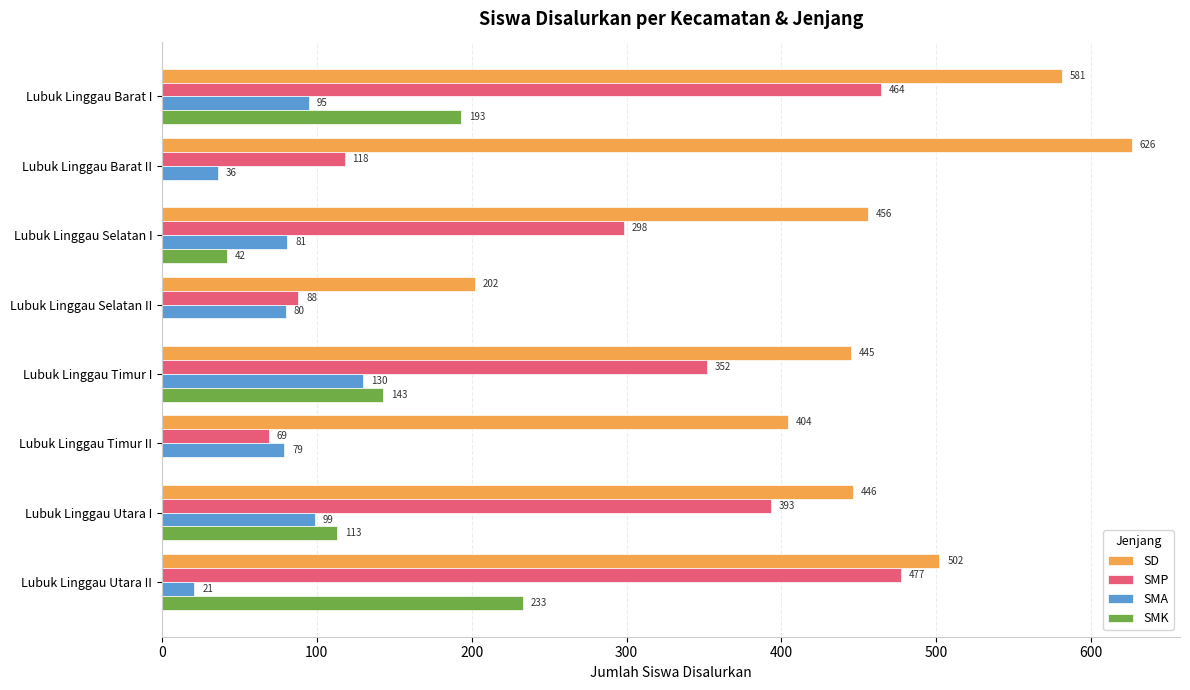

The value of SMK at Lubuk Linggau Barat I is 126. True or false?

False